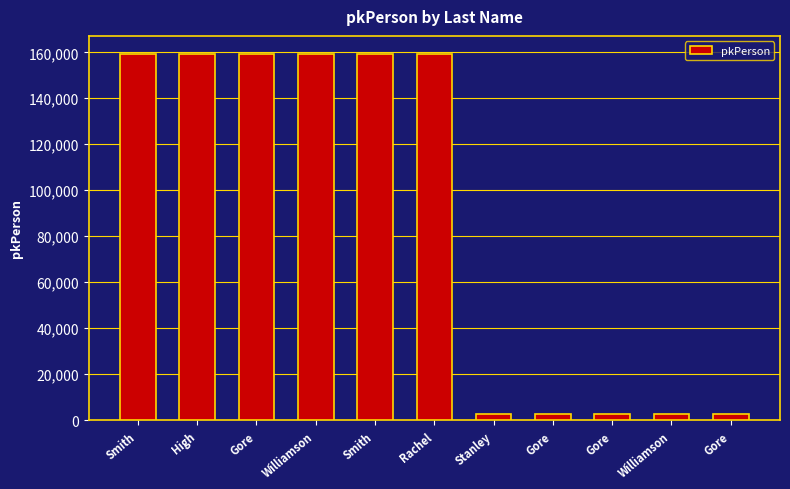

What is the label of the 8th bar from the right?

Williamson